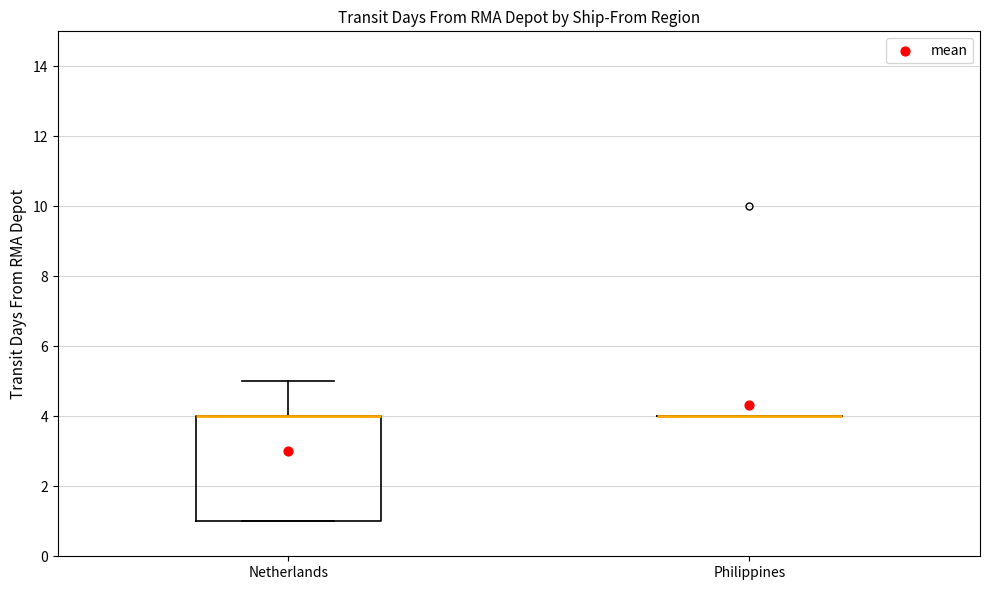

Reading left to right, transcribe this box plot: for each box, give where its median line is, the range the box spans, and where its two whiskers end, as read against the y-axis. The values are not printed on the chart, so give them approximately, as read against the axis.

Netherlands: median 4 (drawn on the box's upper edge), box 1 to 4, whiskers 1 to 5
Philippines: box collapsed to a line at 4, whiskers 4 to 4